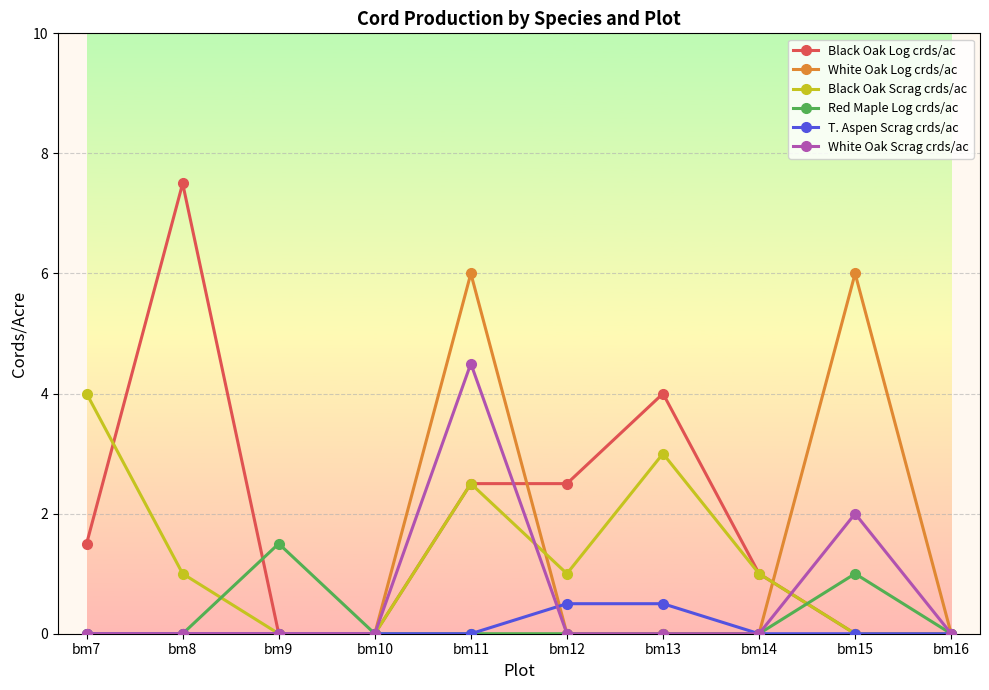

The value of T. Aspen Scrag crds/ac at bm8 is 0.0. True or false?

True